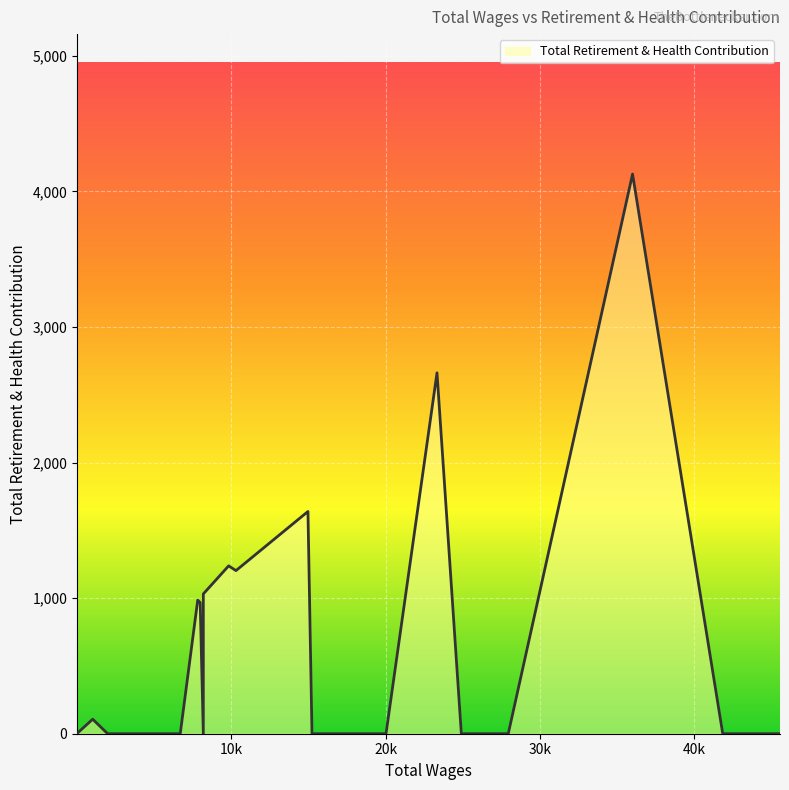

Does the chart display data point markers on the line(s)?

No